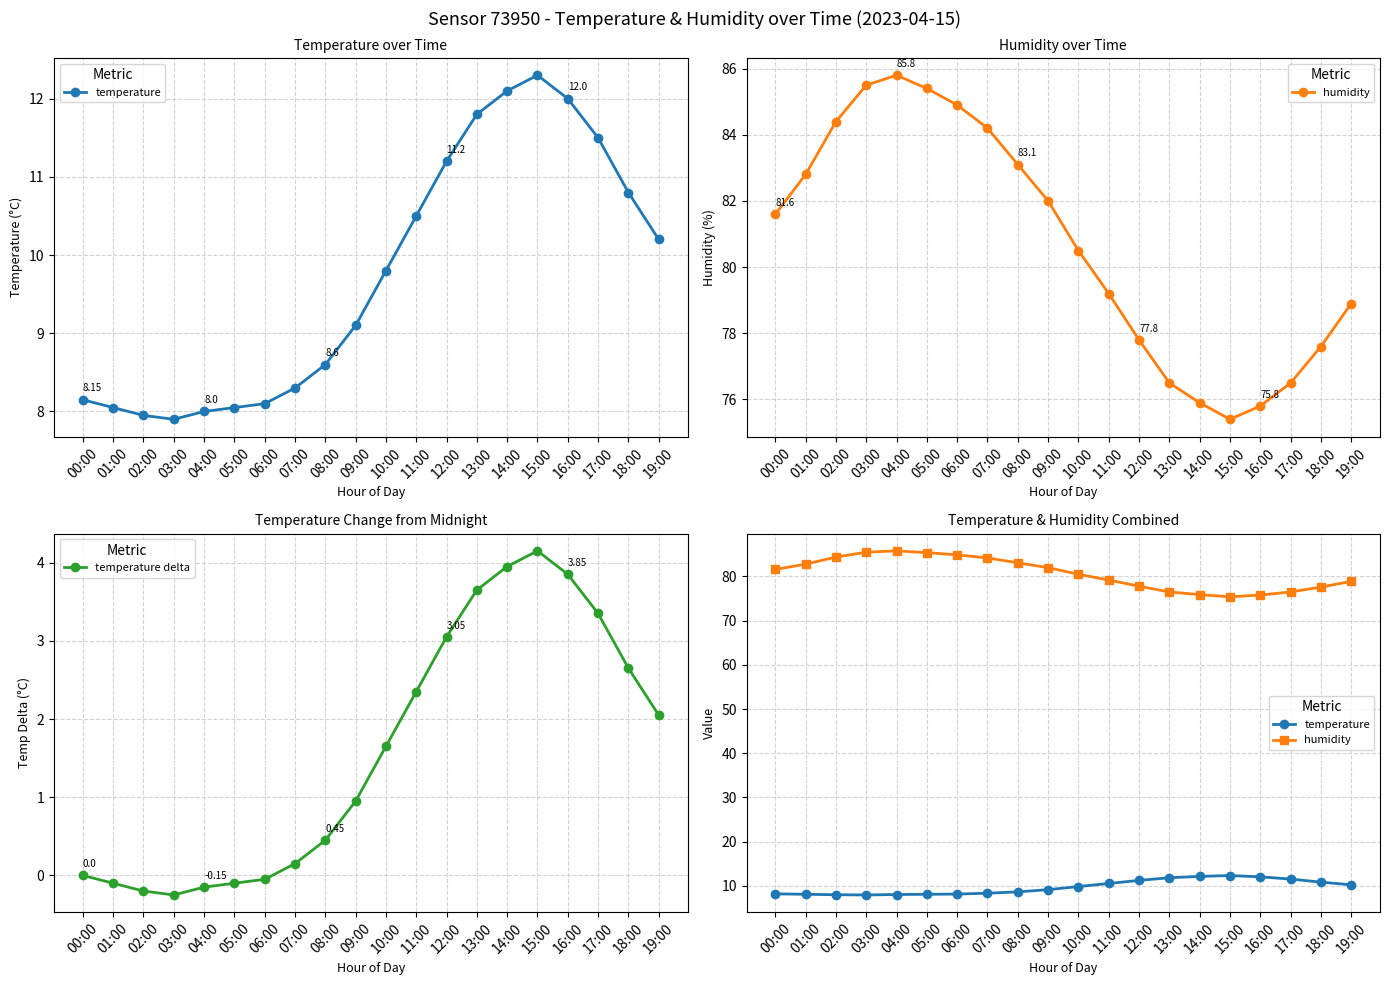

What is the maximum value shown in the chart?

85.8